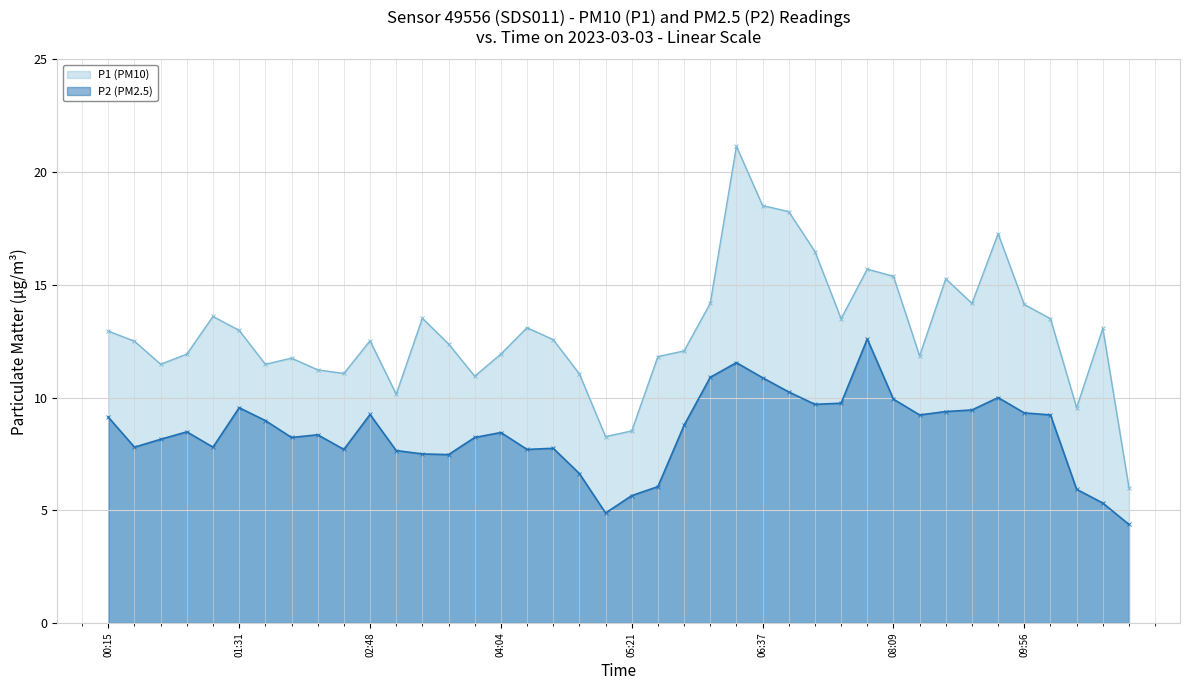

At which label does P1 (PM10) first exceed 12?

00:15